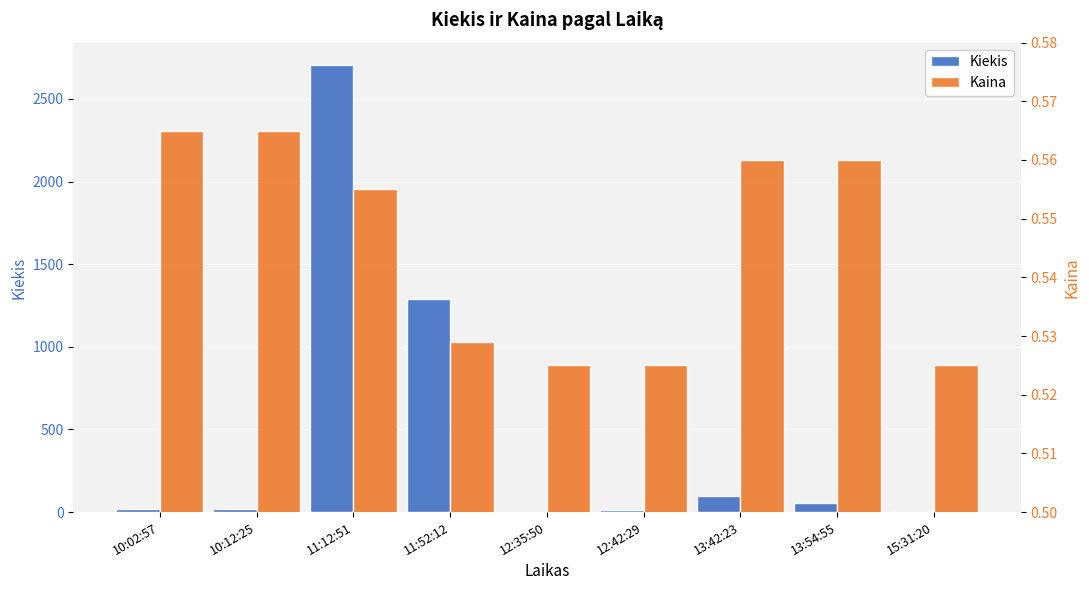

What is the label of the 6th bar from the left?

12:42:29